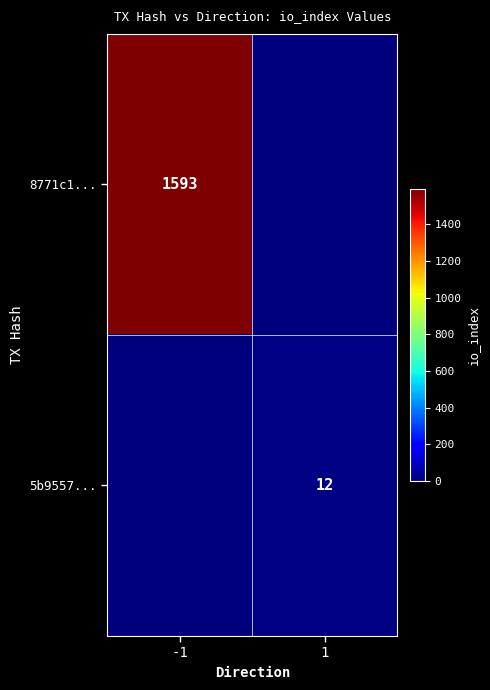

The value of 5b9557... at 1 is 20. True or false?

False